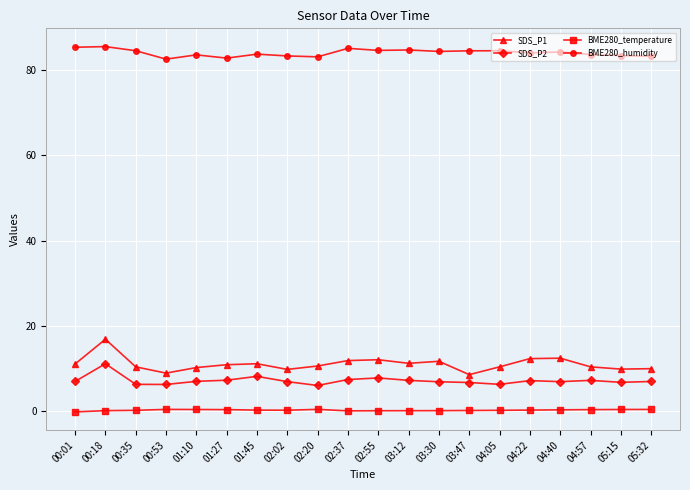

What is the average value of the SDS_P1 series?

11.0